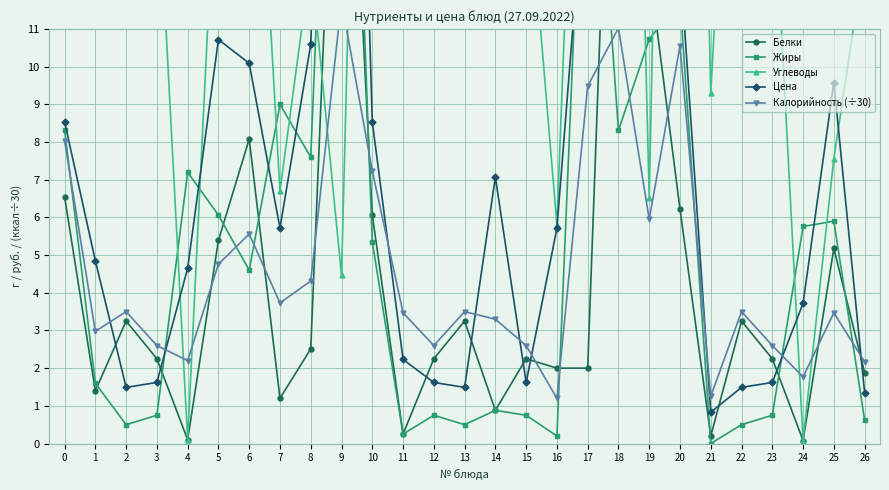

What is the highest value of the Белки series?

24.3